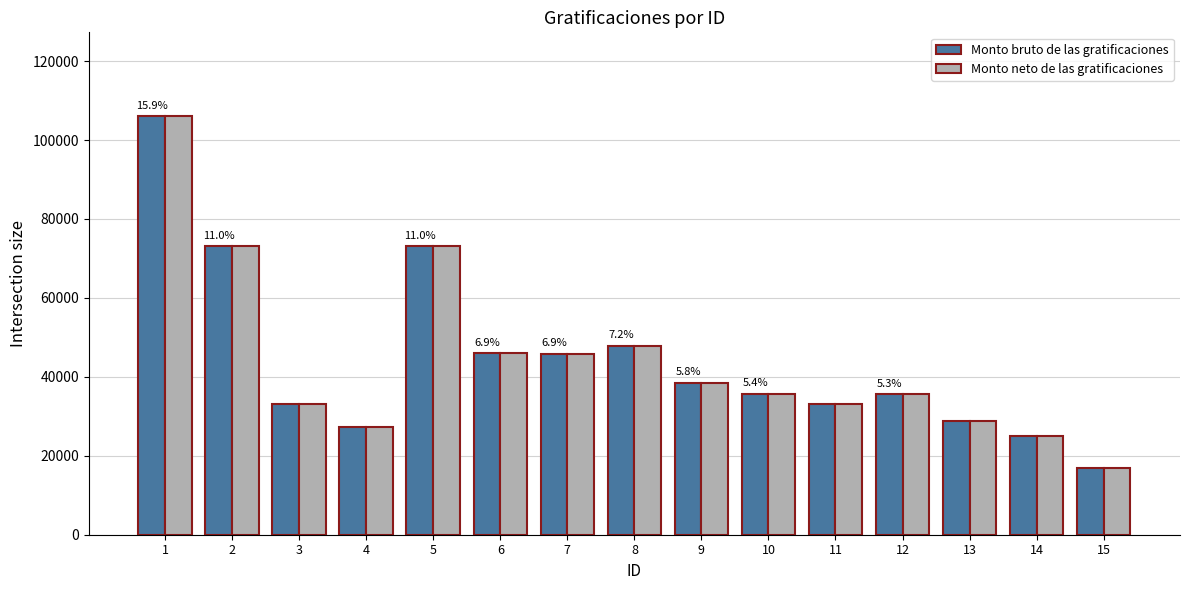

What is the maximum value shown in the chart?

106080.3